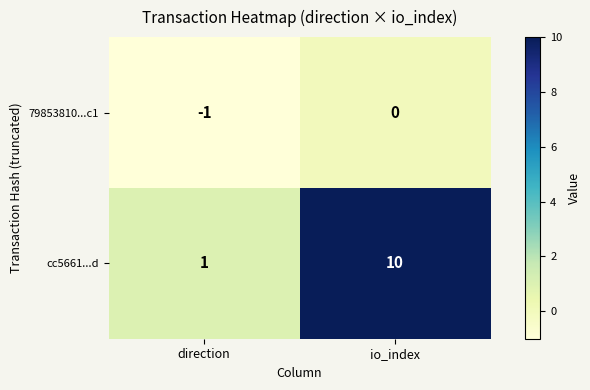

Where is cc5661...d nearest to the value 5?

direction